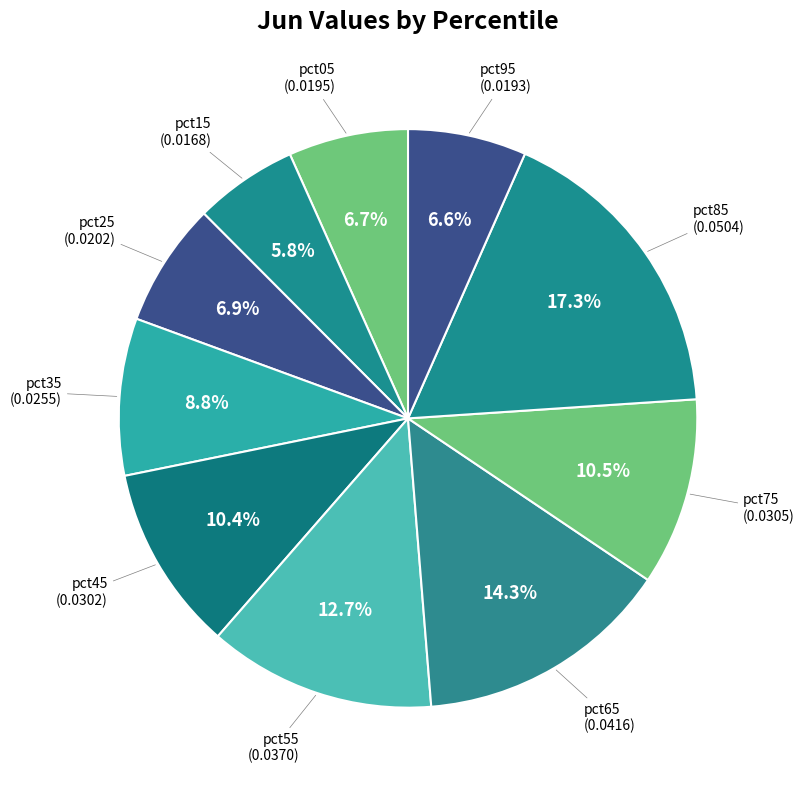

Is there any slice that represents more than half of the pie?

No